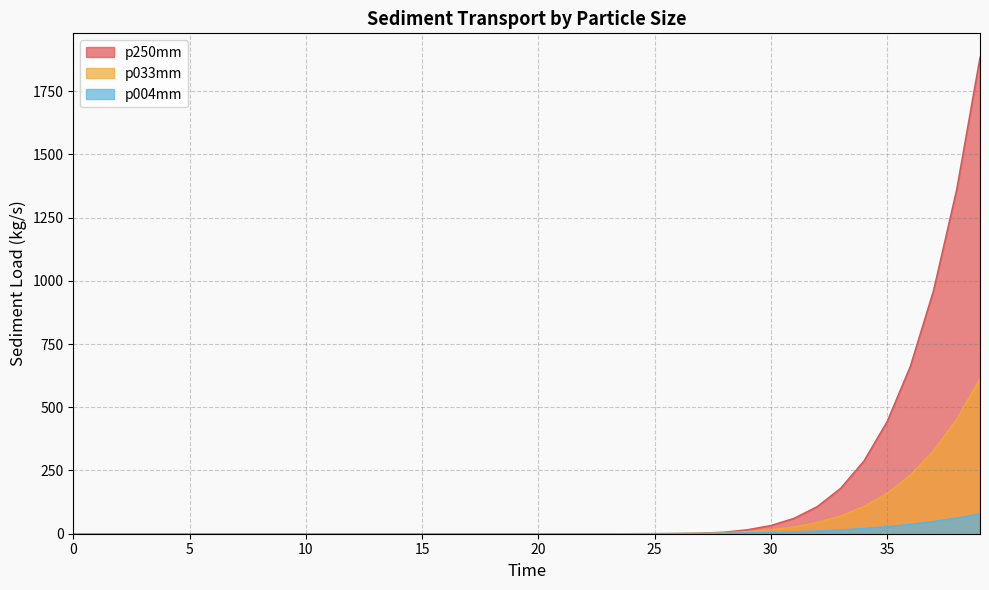

Between 19.0 and 35.0, which series saw the biggest shift?

p250mm